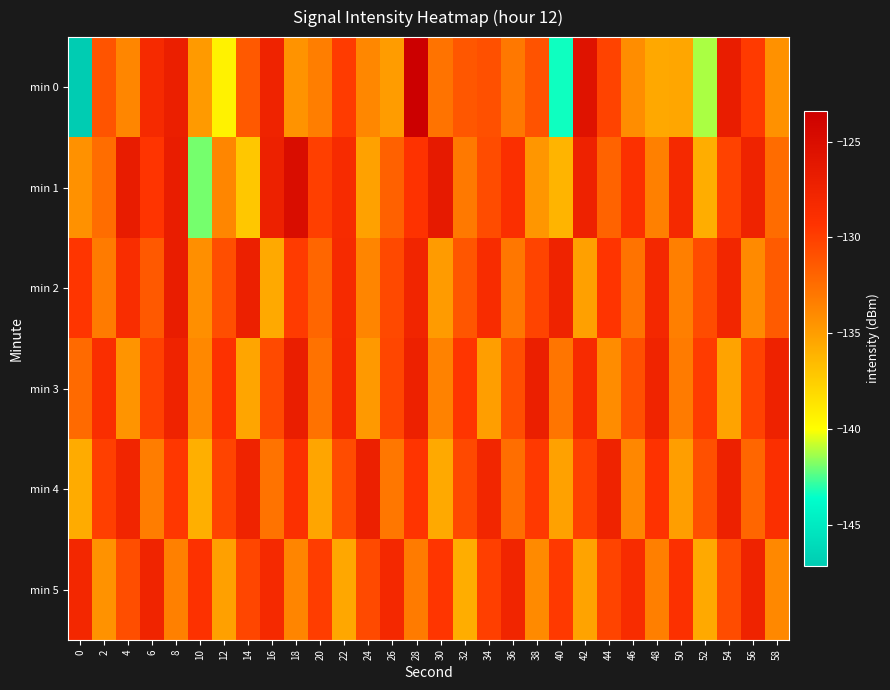

List the series in order of their peak value, lowest first.

min 5, min 4, min 3, min 2, min 1, min 0